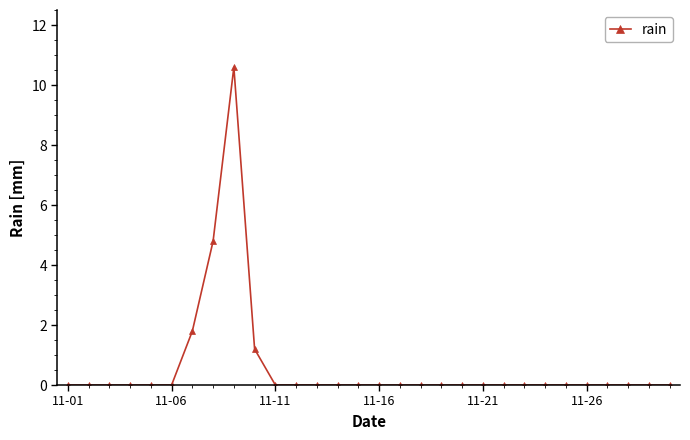

What is the greatest value displayed?

10.6